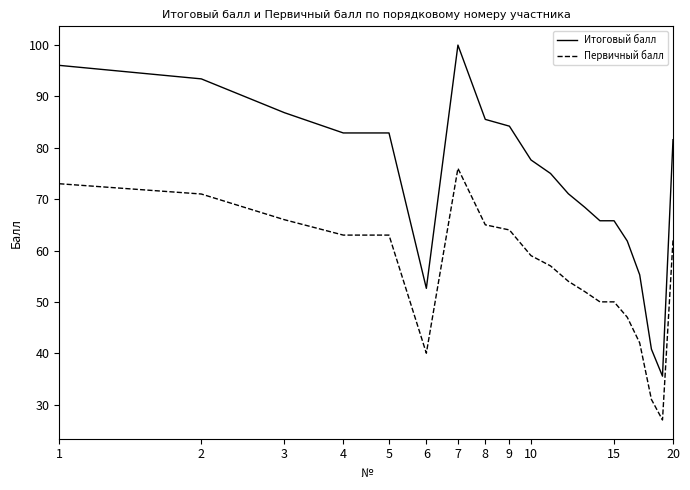

What are all the series names shown in the legend?

Итоговый балл, Первичный балл